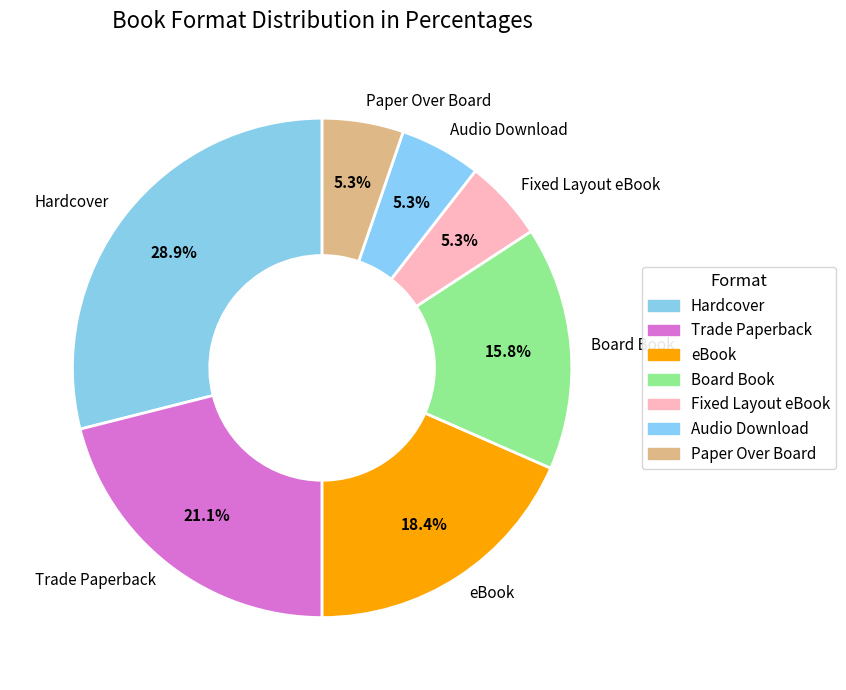

Which category has the biggest portion of the pie?

Hardcover